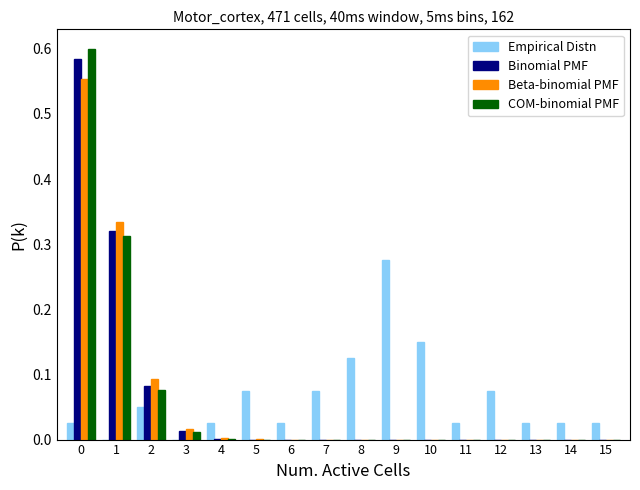

True or false: Beta-binomial PMF has a value of 0.0 at 15.

True